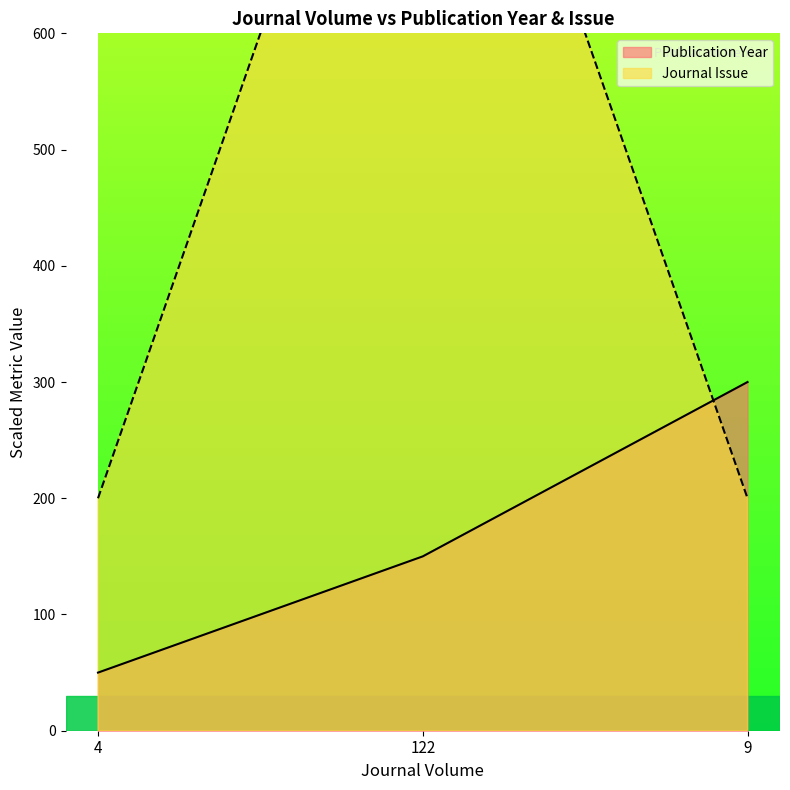

What is the difference between the maximum and minimum values in the Journal Issue series?

800